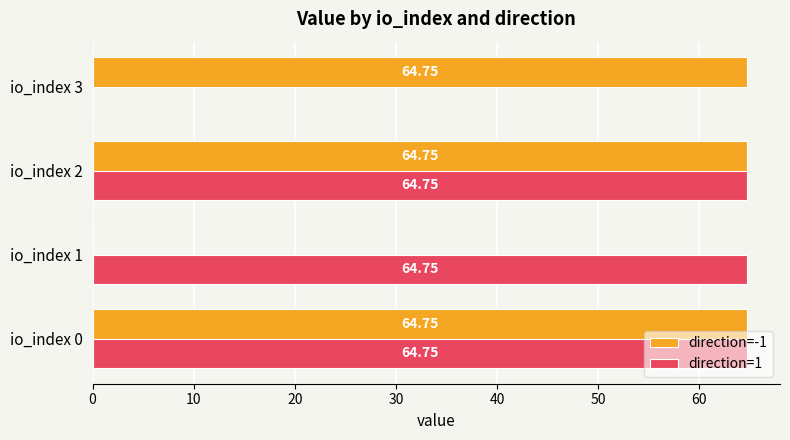

What is the sum of the direction=-1 values at io_index 1 and io_index 0?

64.8